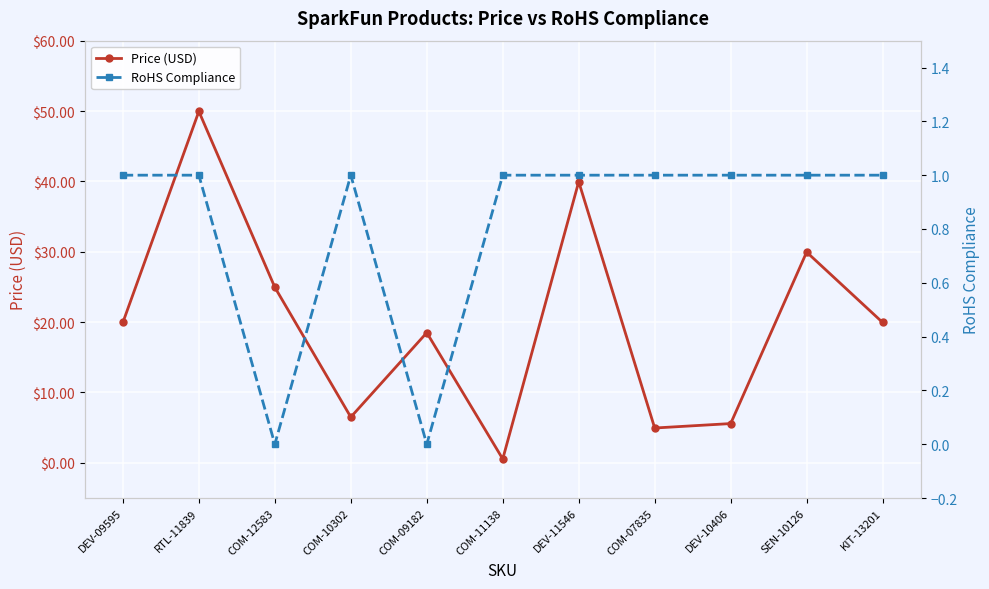

What are all the series names shown in the legend?

Price (USD), RoHS Compliance